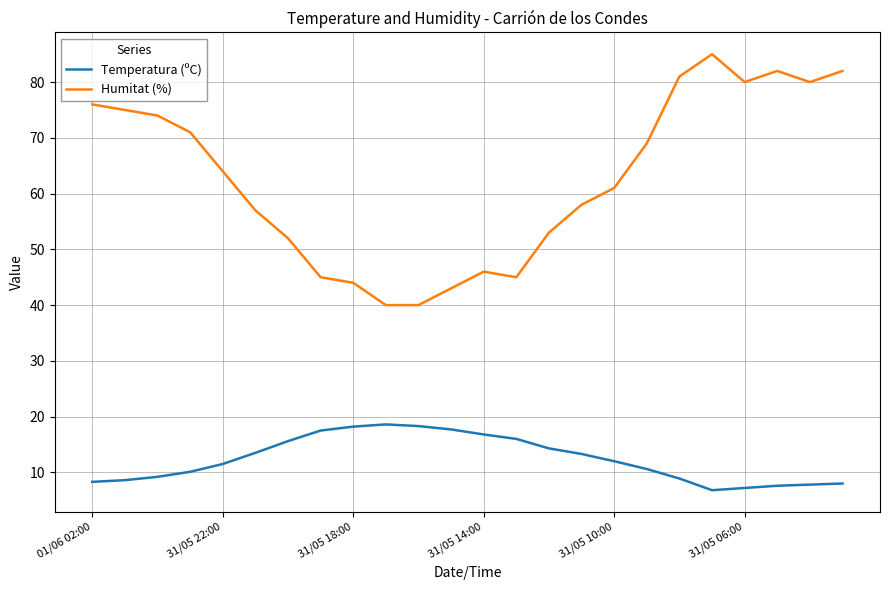

Rank the series by their average value, from highest to lowest.

Humitat (%), Temperatura (ºC)